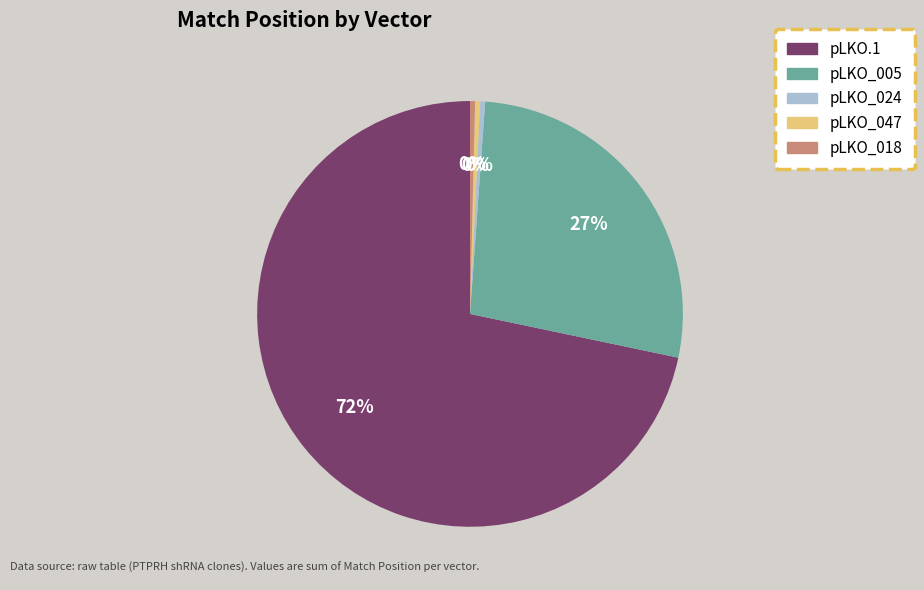

Is there any slice that represents more than half of the pie?

Yes